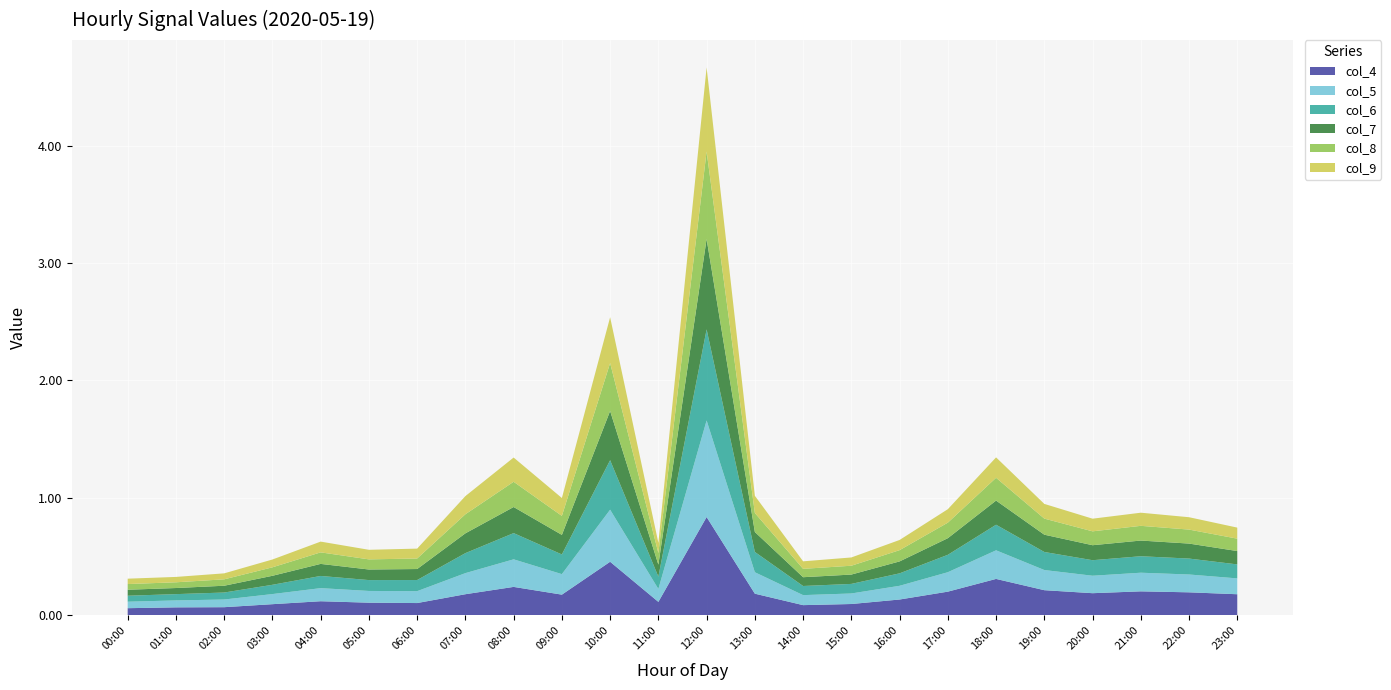

Reading left to right, what are all the values shown in this chart?

col_4: 00:00=0.1	01:00=0.1	02:00=0.1	03:00=0.1	04:00=0.1	05:00=0.1	06:00=0.1	07:00=0.2	08:00=0.2	09:00=0.2	10:00=0.5	11:00=0.1	12:00=0.8	13:00=0.2	14:00=0.1	15:00=0.1	16:00=0.1	17:00=0.2	18:00=0.3	19:00=0.2	20:00=0.2	21:00=0.2	22:00=0.2	23:00=0.2
col_5: 00:00=0.1	01:00=0.1	02:00=0.1	03:00=0.1	04:00=0.1	05:00=0.1	06:00=0.1	07:00=0.2	08:00=0.2	09:00=0.2	10:00=0.4	11:00=0.1	12:00=0.8	13:00=0.2	14:00=0.1	15:00=0.1	16:00=0.1	17:00=0.2	18:00=0.2	19:00=0.2	20:00=0.1	21:00=0.2	22:00=0.2	23:00=0.1
col_6: 00:00=0.1	01:00=0.1	02:00=0.1	03:00=0.1	04:00=0.1	05:00=0.1	06:00=0.1	07:00=0.2	08:00=0.2	09:00=0.2	10:00=0.4	11:00=0.1	12:00=0.8	13:00=0.2	14:00=0.1	15:00=0.1	16:00=0.1	17:00=0.1	18:00=0.2	19:00=0.2	20:00=0.1	21:00=0.1	22:00=0.1	23:00=0.1
col_7: 00:00=0.1	01:00=0.1	02:00=0.1	03:00=0.1	04:00=0.1	05:00=0.1	06:00=0.1	07:00=0.2	08:00=0.2	09:00=0.2	10:00=0.4	11:00=0.1	12:00=0.8	13:00=0.2	14:00=0.1	15:00=0.1	16:00=0.1	17:00=0.1	18:00=0.2	19:00=0.1	20:00=0.1	21:00=0.1	22:00=0.1	23:00=0.1
col_8: 00:00=0.0	01:00=0.0	02:00=0.1	03:00=0.1	04:00=0.1	05:00=0.1	06:00=0.1	07:00=0.2	08:00=0.2	09:00=0.2	10:00=0.4	11:00=0.1	12:00=0.7	13:00=0.2	14:00=0.1	15:00=0.1	16:00=0.1	17:00=0.1	18:00=0.2	19:00=0.1	20:00=0.1	21:00=0.1	22:00=0.1	23:00=0.1
col_9: 00:00=0.0	01:00=0.0	02:00=0.1	03:00=0.1	04:00=0.1	05:00=0.1	06:00=0.1	07:00=0.2	08:00=0.2	09:00=0.2	10:00=0.4	11:00=0.1	12:00=0.7	13:00=0.1	14:00=0.1	15:00=0.1	16:00=0.1	17:00=0.1	18:00=0.2	19:00=0.1	20:00=0.1	21:00=0.1	22:00=0.1	23:00=0.1